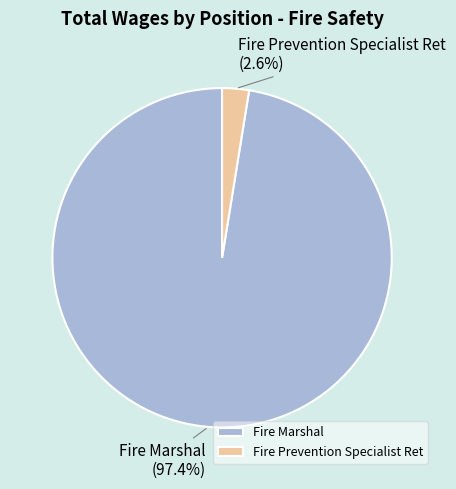

Is it true that Fire Marshal is 83% of the pie?

False